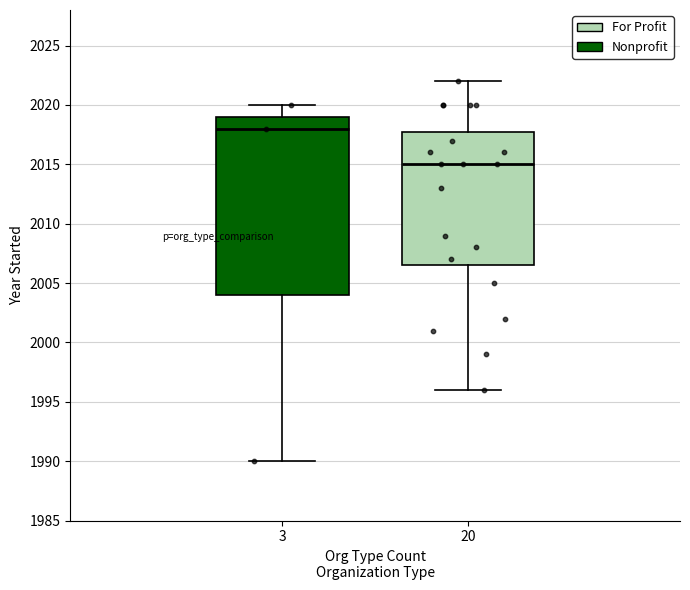

Reading left to right, read every box against the y-axis: the position of its median line, the range the box covers, and the ends of its whiskers. The values are not printed on the chart, so give them approximately, as read against the axis.

3: median 2018.0, box 2004.0 to 2019.0, whiskers 1990.0 to 2020.0
20: median 2015.0, box 2006.5 to 2018.0, whiskers 1996.0 to 2022.0